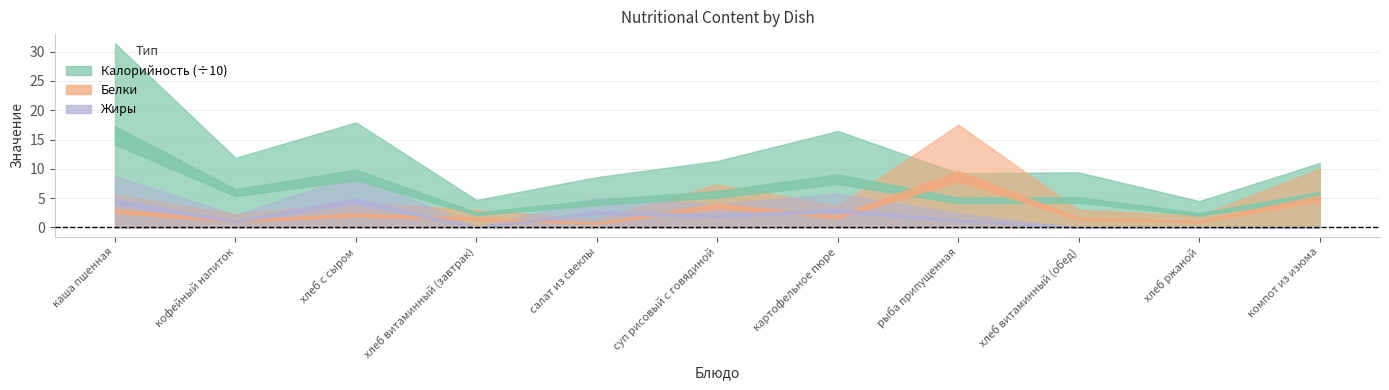

Reading left to right, extract all data points from this chart.

Калорийность: каша пшенная=314.3	кофейный напиток=118.8	хлеб c сыром=179.3	хлеб витаминный (завтрак)=47.0	салат из свеклы=85.9	суп рисовый с говядиной=113.5	картофельное пюре=164.7	рыба припущенная=92.5	хлеб витаминный (обед)=94.0	хлеб ржаной=45.0	компот из изюма=110.0
Белки: каша пшенная=5.6	кофейный напиток=2.2	хлеб c сыром=4.3	хлеб витаминный (завтрак)=3.0	салат из свеклы=1.4	суп рисовый с говядиной=7.4	картофельное пюре=3.7	рыба припущенная=17.5	хлеб витаминный (обед)=3.0	хлеб ржаной=2.0	компот из изюма=10.0
Жиры: каша пшенная=8.8	кофейный напиток=2.1	хлеб c сыром=9.0	хлеб витаминный (завтрак)=0.0	салат из свеклы=5.1	суп рисовый с говядиной=4.0	картофельное пюре=5.8	рыба припущенная=2.4	хлеб витаминный (обед)=0.0	хлеб ржаной=0.0	компот из изюма=0.1